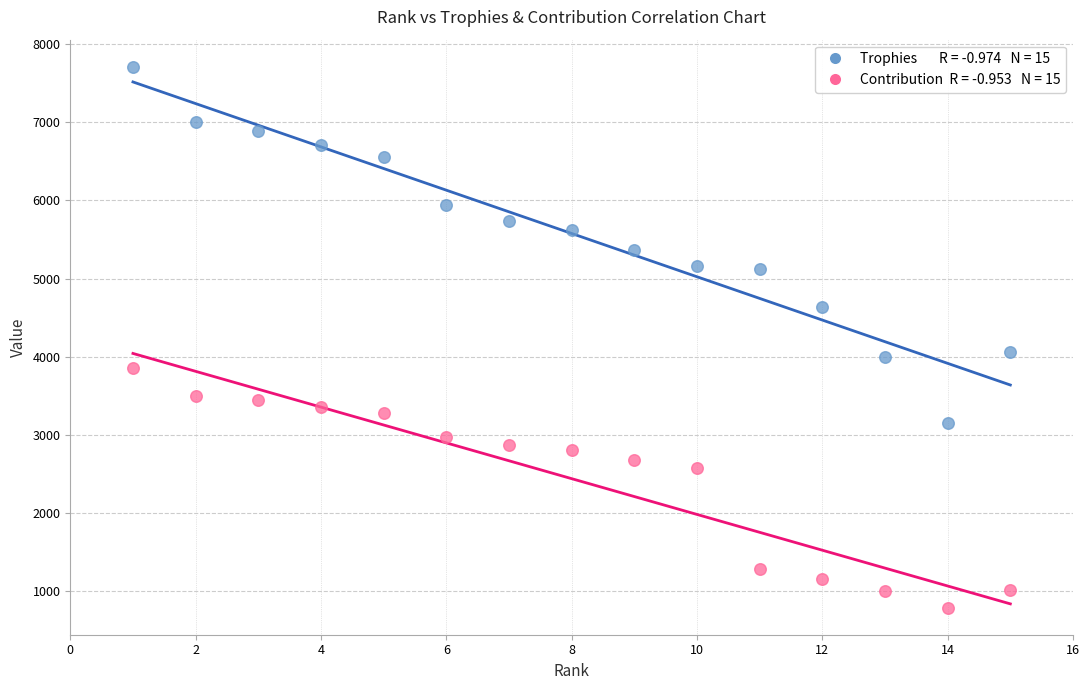

Across all data points, what is the range of Y values (max minus min)?

6924